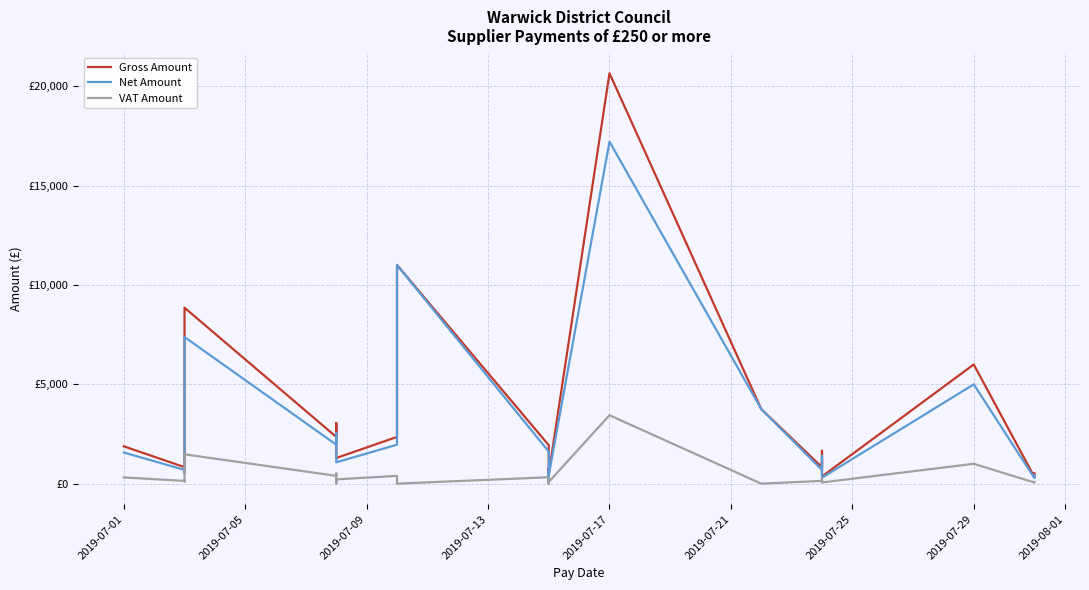

How many interior local peaks does the Net Amount series have?

9